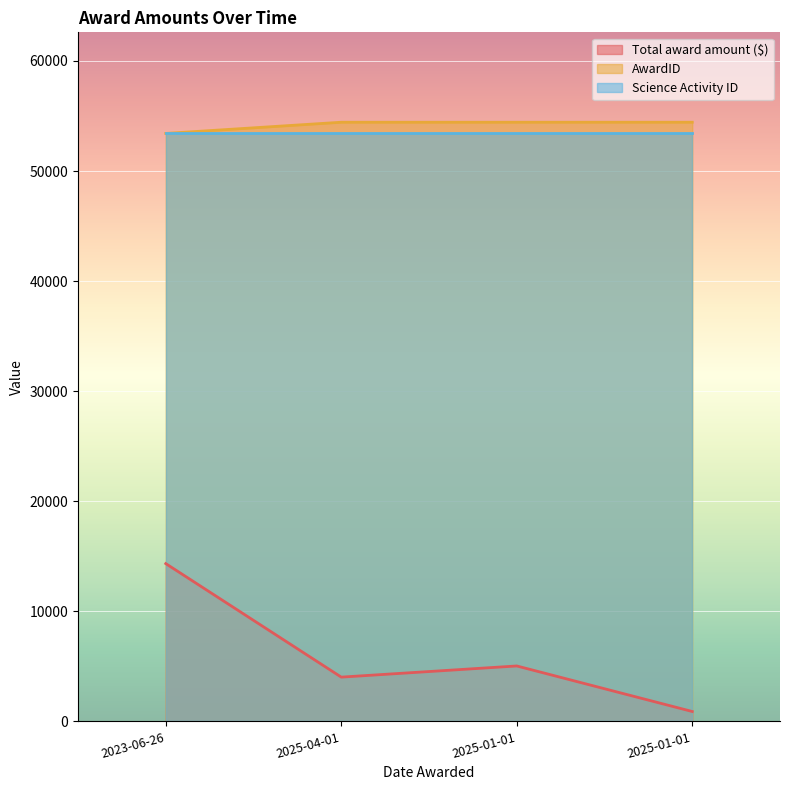

Rank the categories by Total award amount ($) value from highest to lowest.

2023-06-26, 2025-01-01, 2025-04-01, 2025-01-01